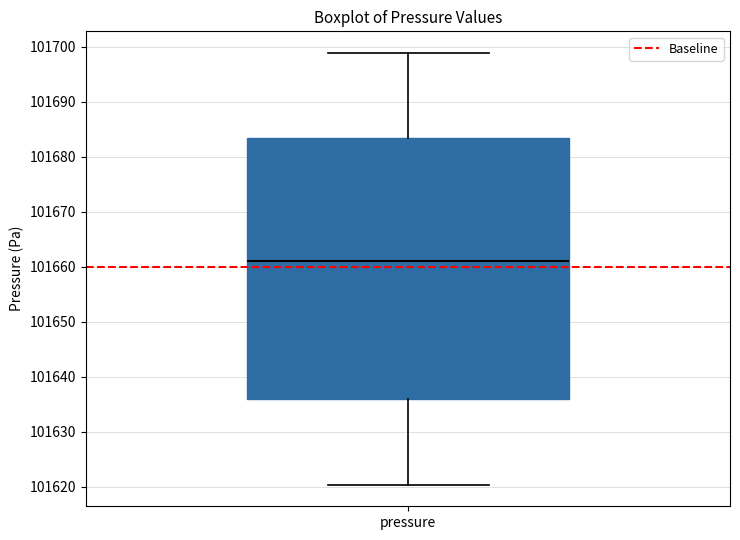

Transcribe this box plot: give where the median line is, the range the box spans, and where the two whiskers end, as read against the y-axis. The values are not printed on the chart, so give them approximately, as read against the axis.

median 101661, box 101636 to 101683, whiskers 101620 to 101699